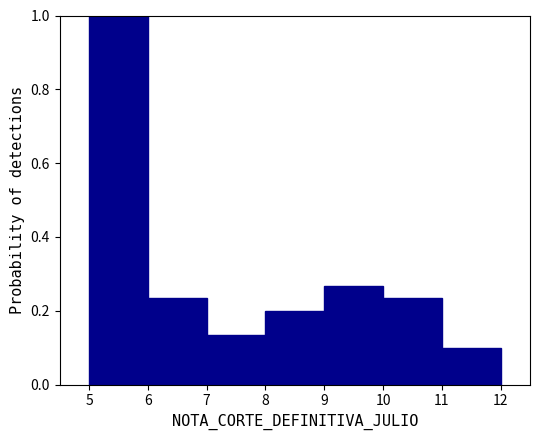

Over which range of the x-axis is the bar tallest?

5 to 6